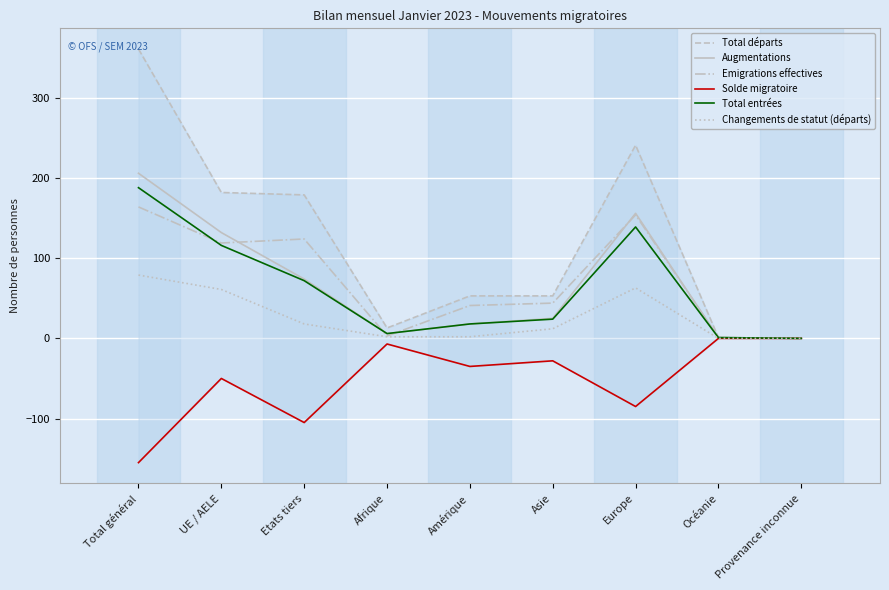

What is the label of the 2nd point from the left?

UE / AELE